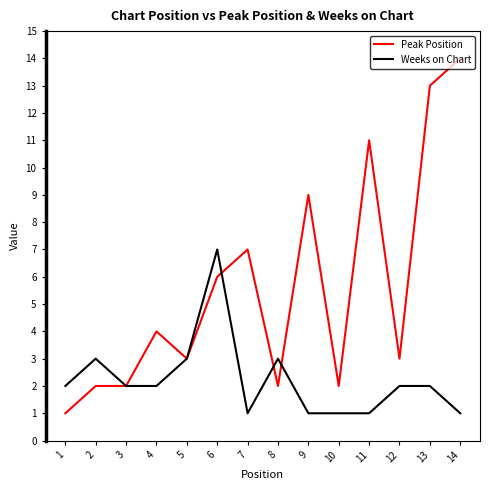

Rank the series by their average value, from highest to lowest.

Peak Position, Weeks on Chart